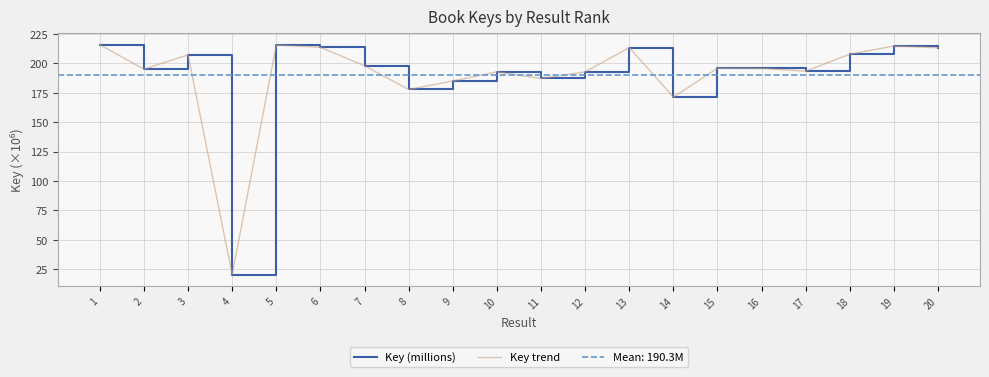

How many data points in Key trend are above 195?

12